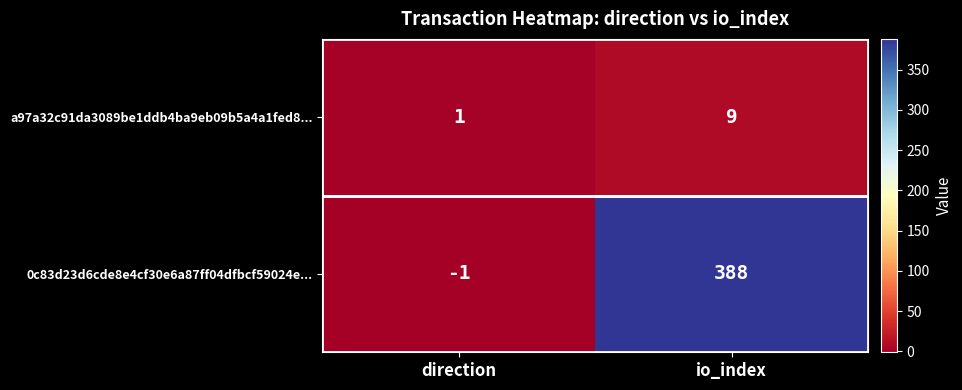

The a97a32c91da3089be1ddb4ba9eb09b5a4a1fed8... series shows 5 at io_index. True or false?

False